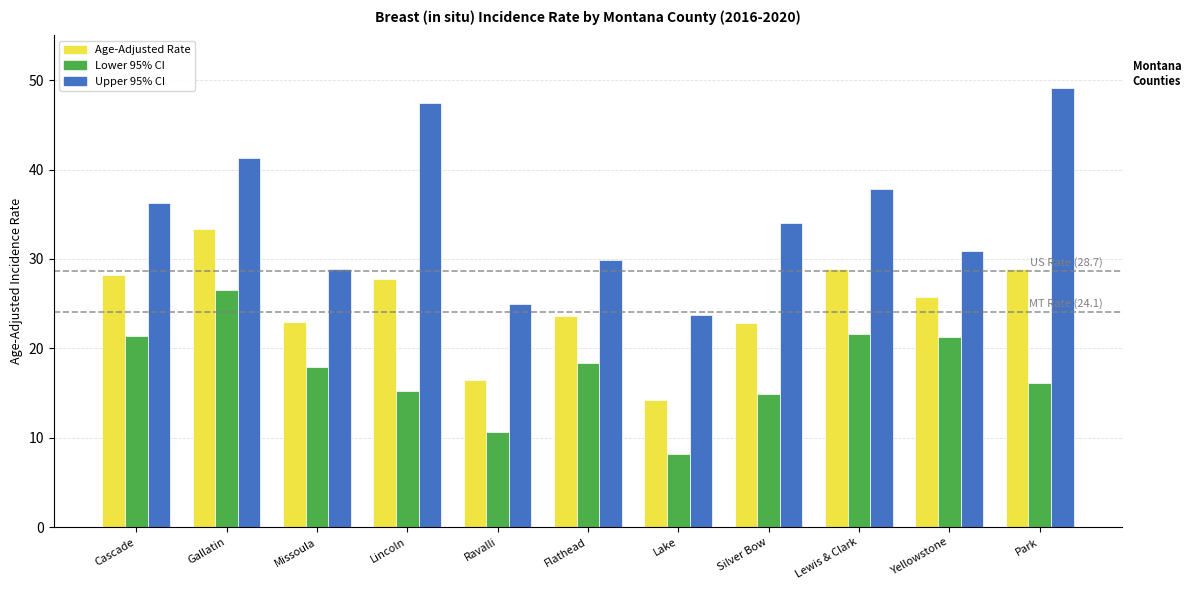

Which series changed the most between Lincoln and Lake?

Upper 95% CI